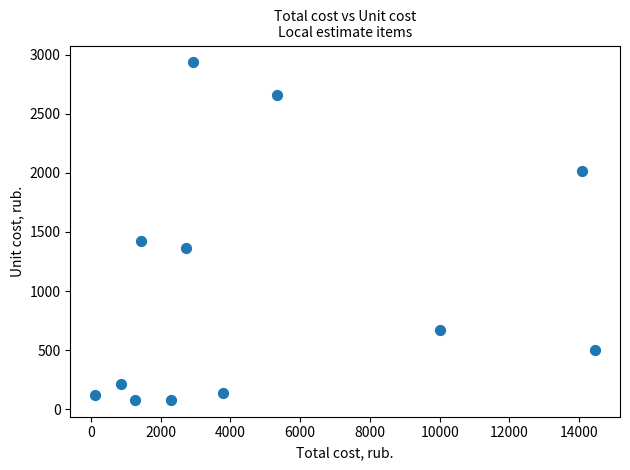

What is the average X value?

4940.4